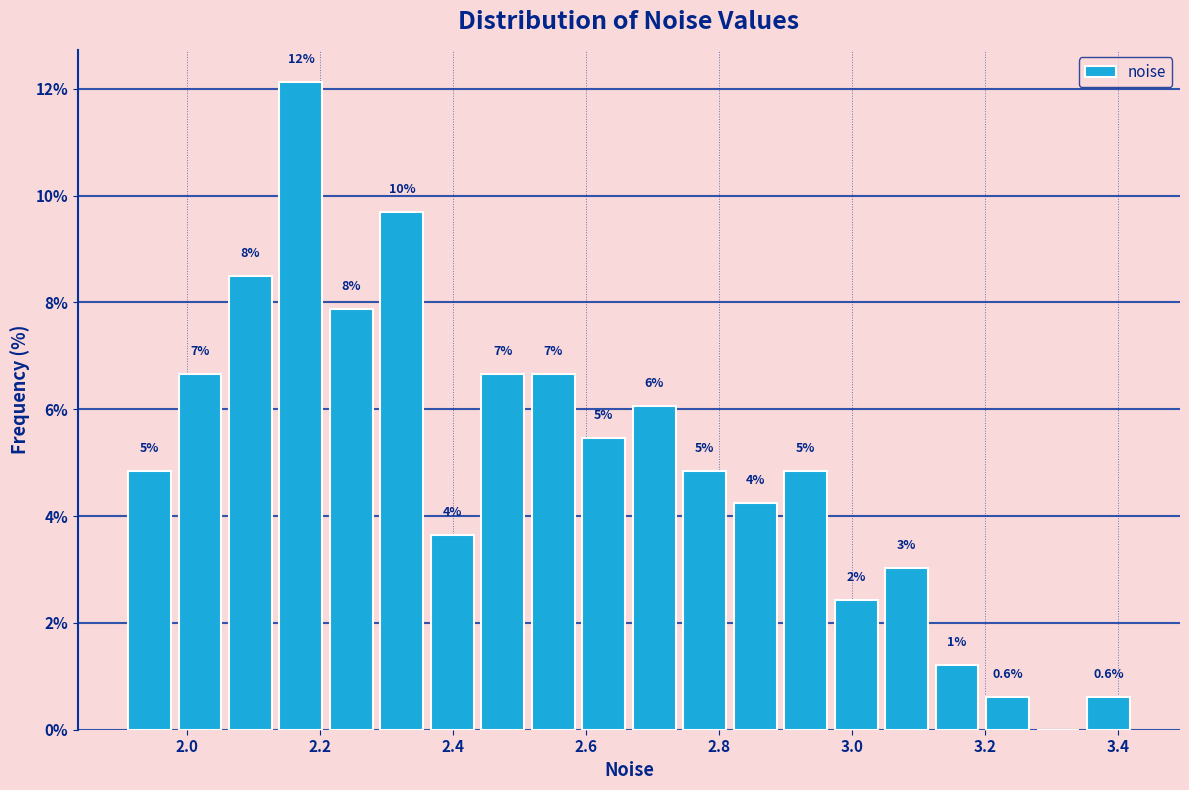

Around what value on the x-axis is the tallest bar? Give the approximate position of its centre, as read against the axis.

2.18